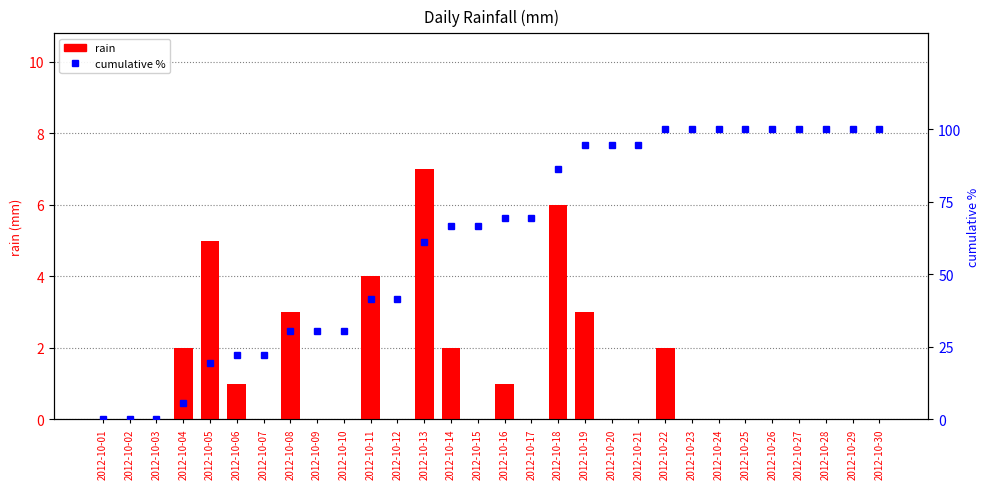

Is it true that rain equals 0.4 at 2012-10-16?

False